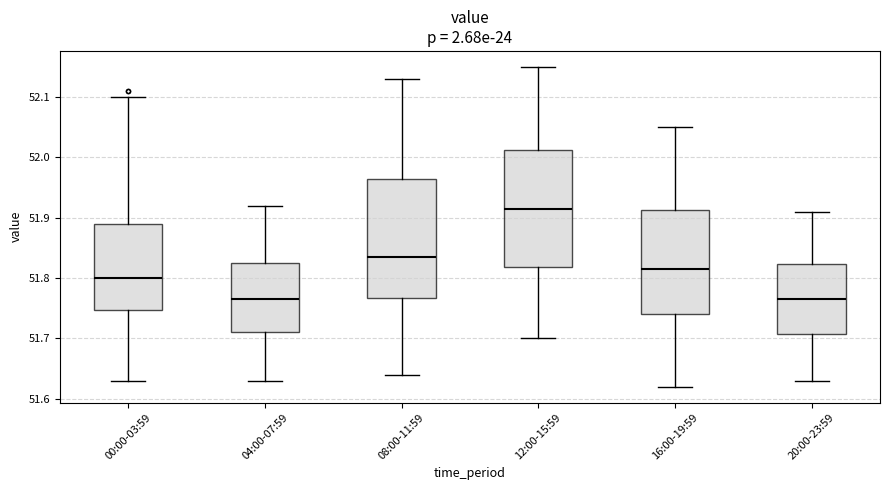

Reading left to right, read every box against the y-axis: the position of its median line, the range the box covers, and the ends of its whiskers. The values are not printed on the chart, so give them approximately, as read against the axis.

00:00-03:59: median 51.80, box 51.75 to 51.89, whiskers 51.63 to 52.10
04:00-07:59: median 51.77, box 51.71 to 51.83, whiskers 51.63 to 51.92
08:00-11:59: median 51.84, box 51.77 to 51.97, whiskers 51.64 to 52.13
12:00-15:59: median 51.92, box 51.82 to 52.01, whiskers 51.70 to 52.15
16:00-19:59: median 51.82, box 51.74 to 51.91, whiskers 51.62 to 52.05
20:00-23:59: median 51.77, box 51.71 to 51.82, whiskers 51.63 to 51.91